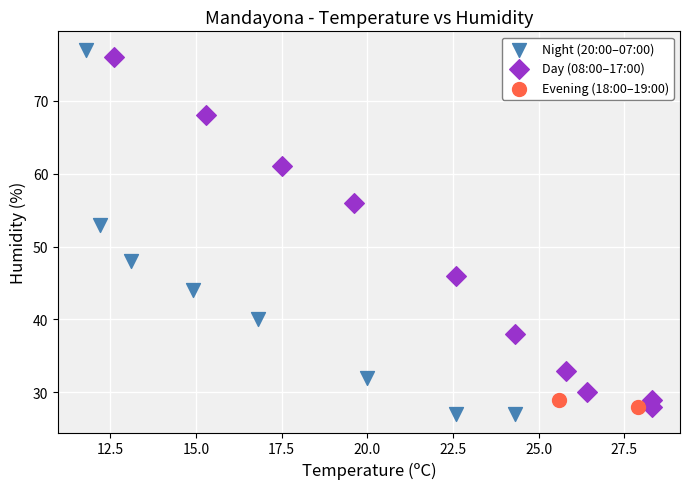

Which series contains the lowest Y value?

Night (20:00–07:00)